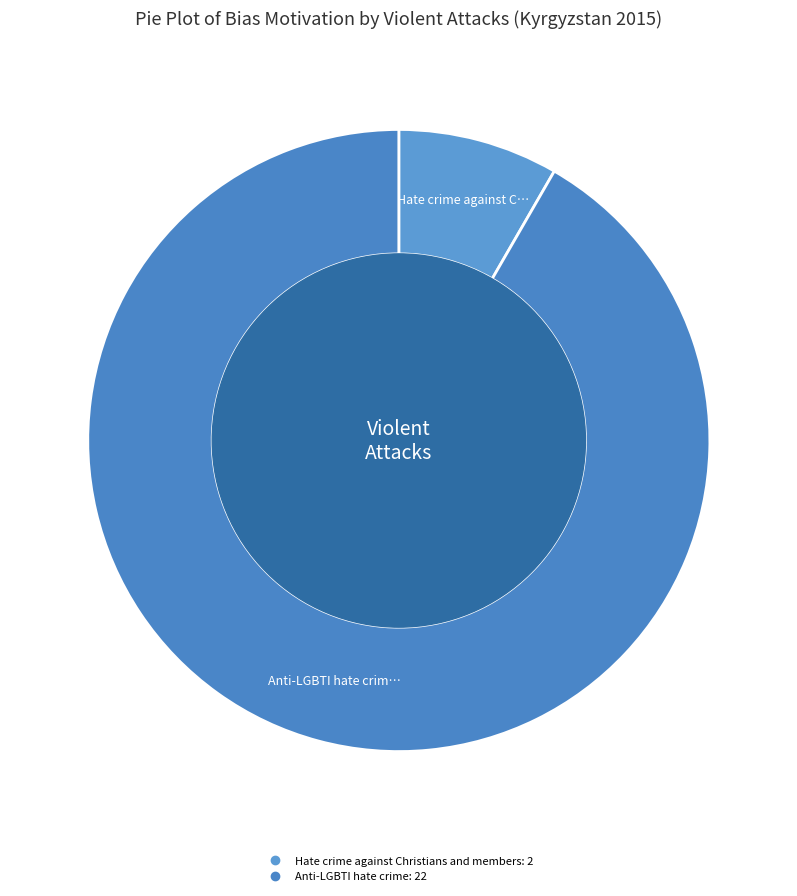

How many slices are in this pie chart?

2